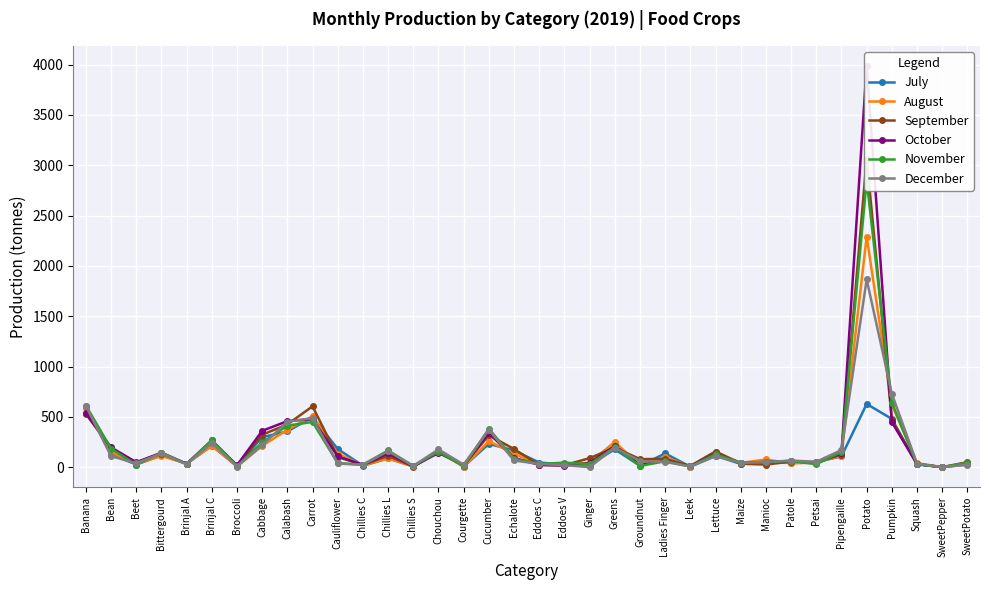

Between Bittergourd and Chouchou, which series saw the biggest shift?

August